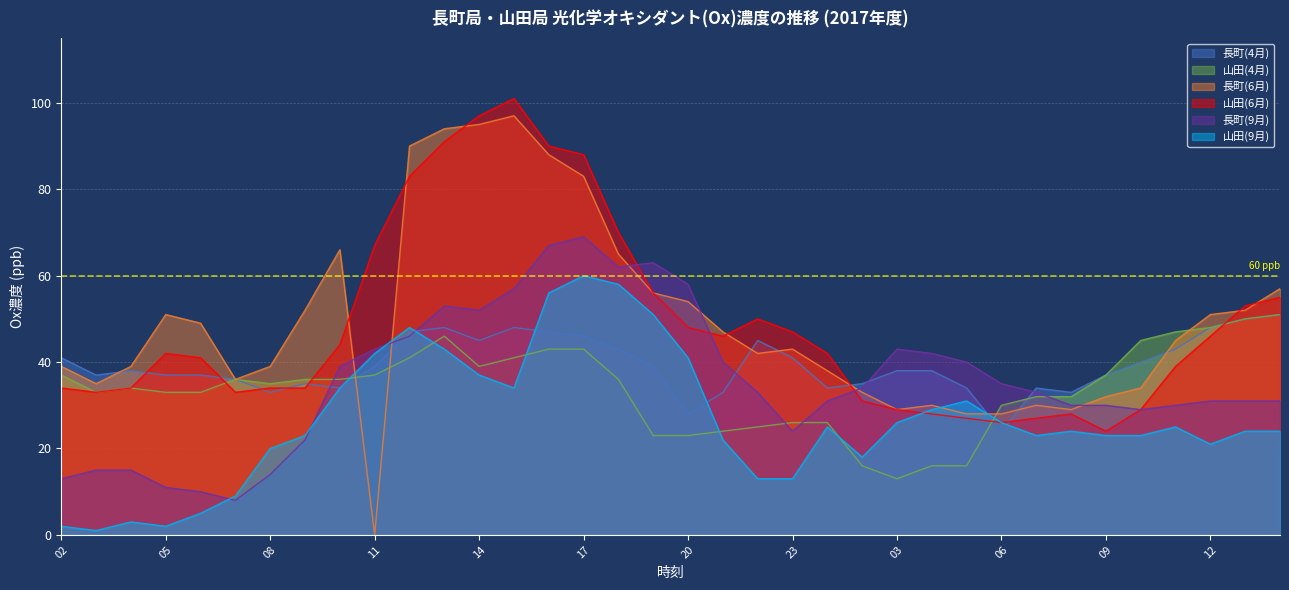

What is the difference between the maximum and minimum values in the 長町(4月) series?

27